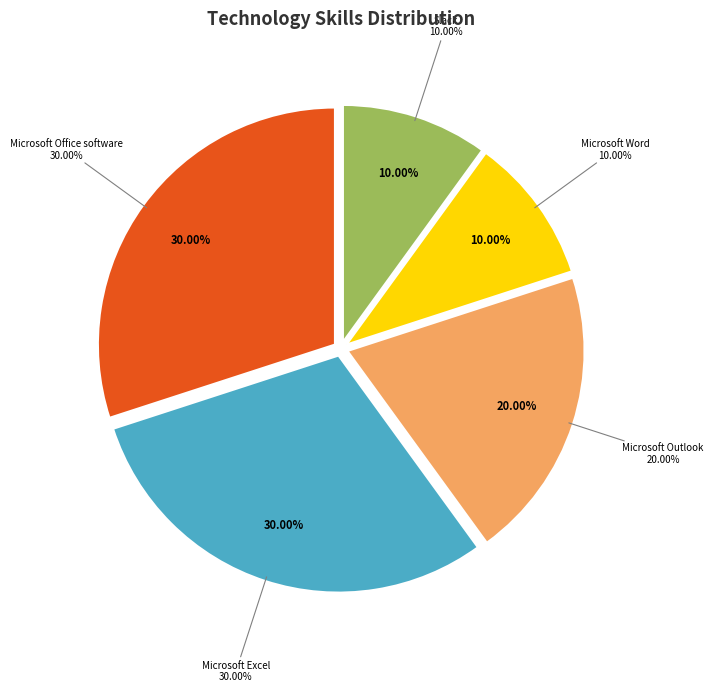

Which category has the smallest portion of the pie?

Autodesk AutoCAD